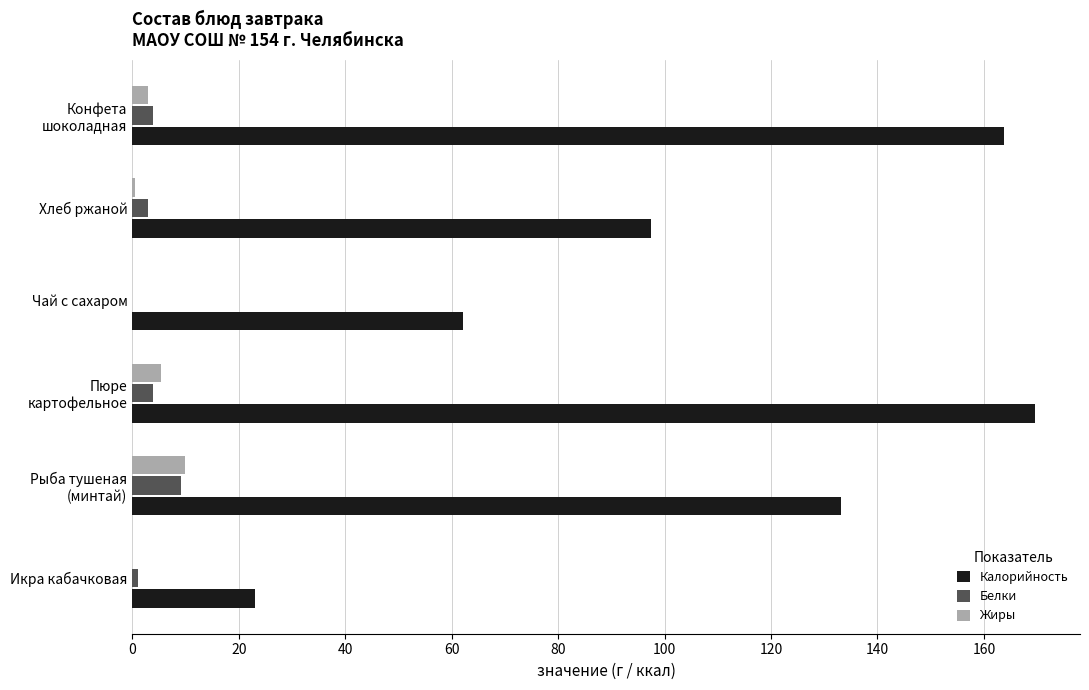

What is the greatest value displayed?

169.6